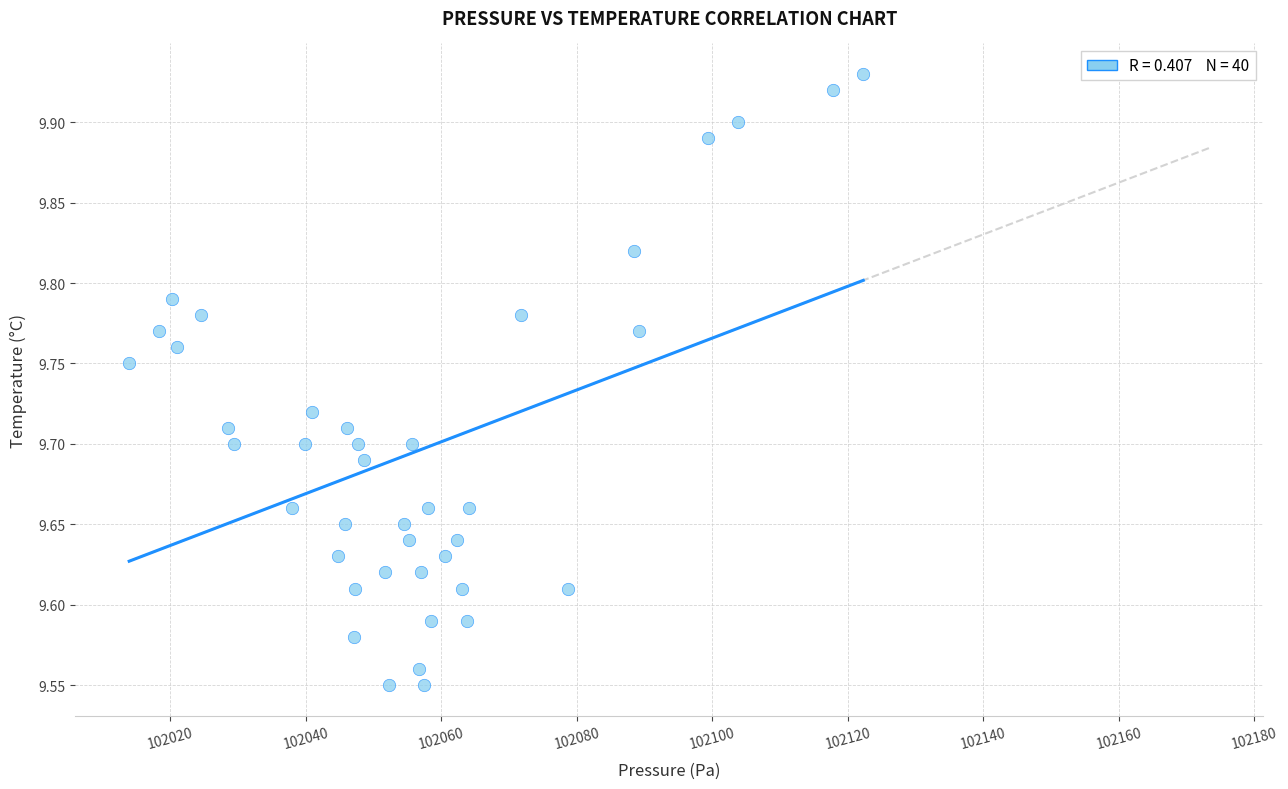

What is the range of Y values (max minus min)?

0.4